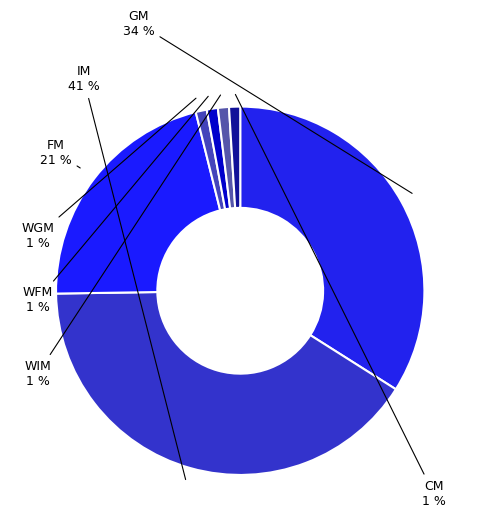

What is the largest slice in the pie chart?

IM